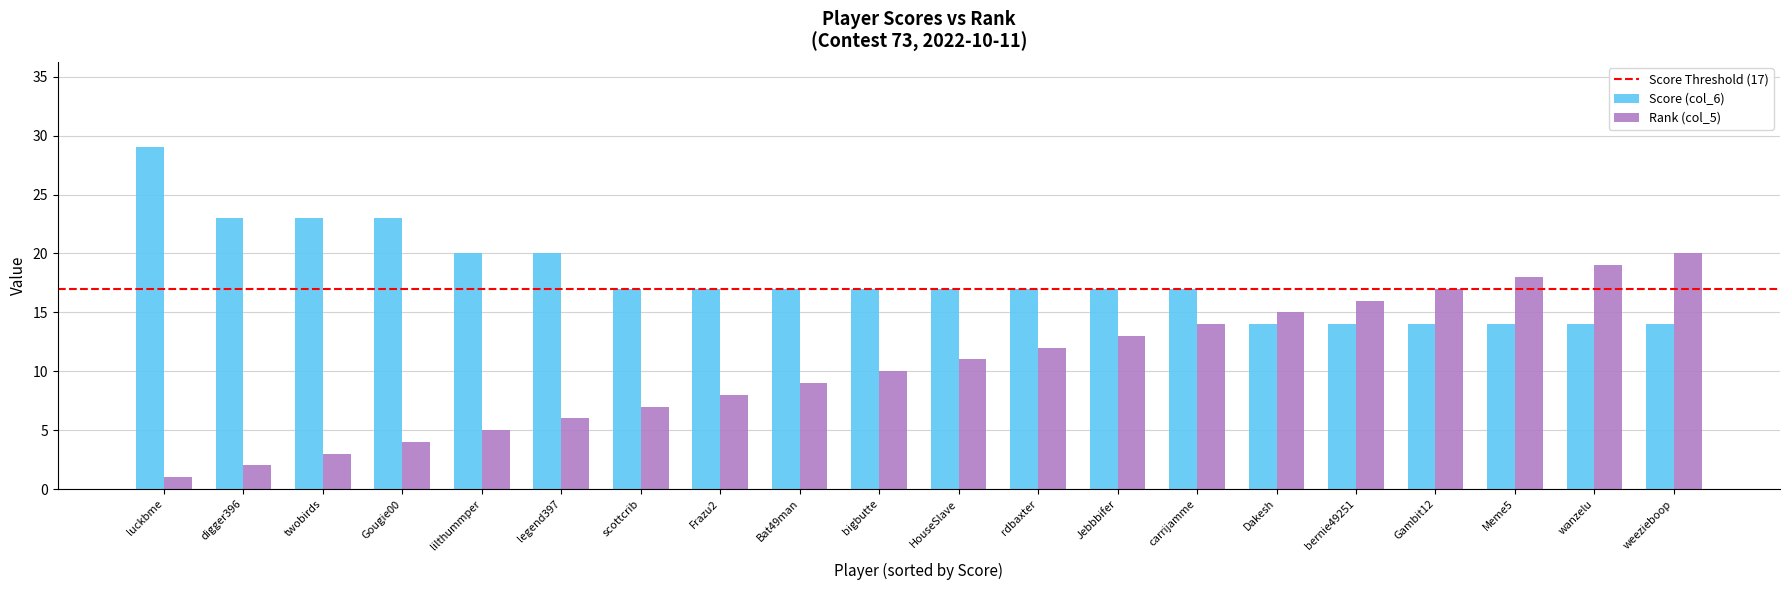

What is the difference between the highest and lowest values at Jebbbifer?

4